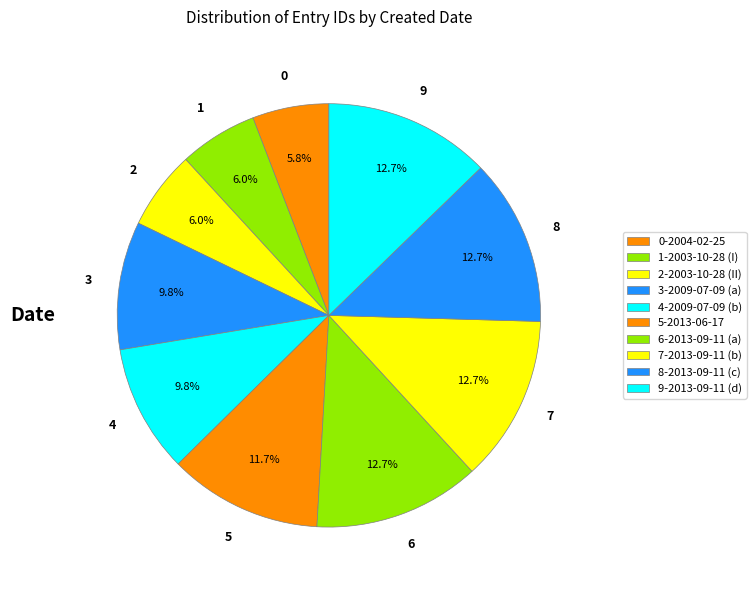

To the nearest percent, what is the difference between the largest and smallest slice percentages?

7%